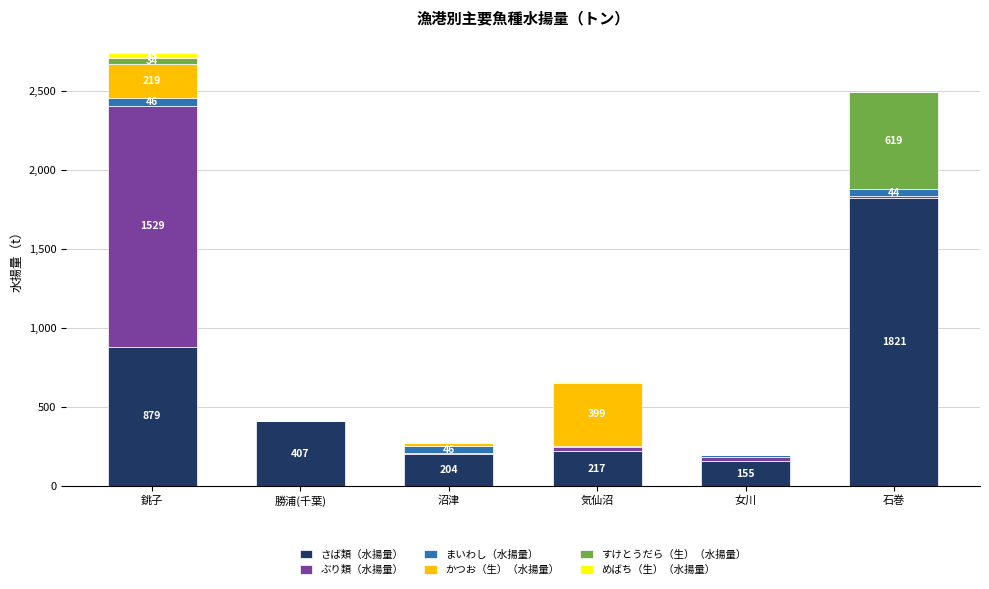

What is the highest value of the さば類（水揚量） series?

1820.7